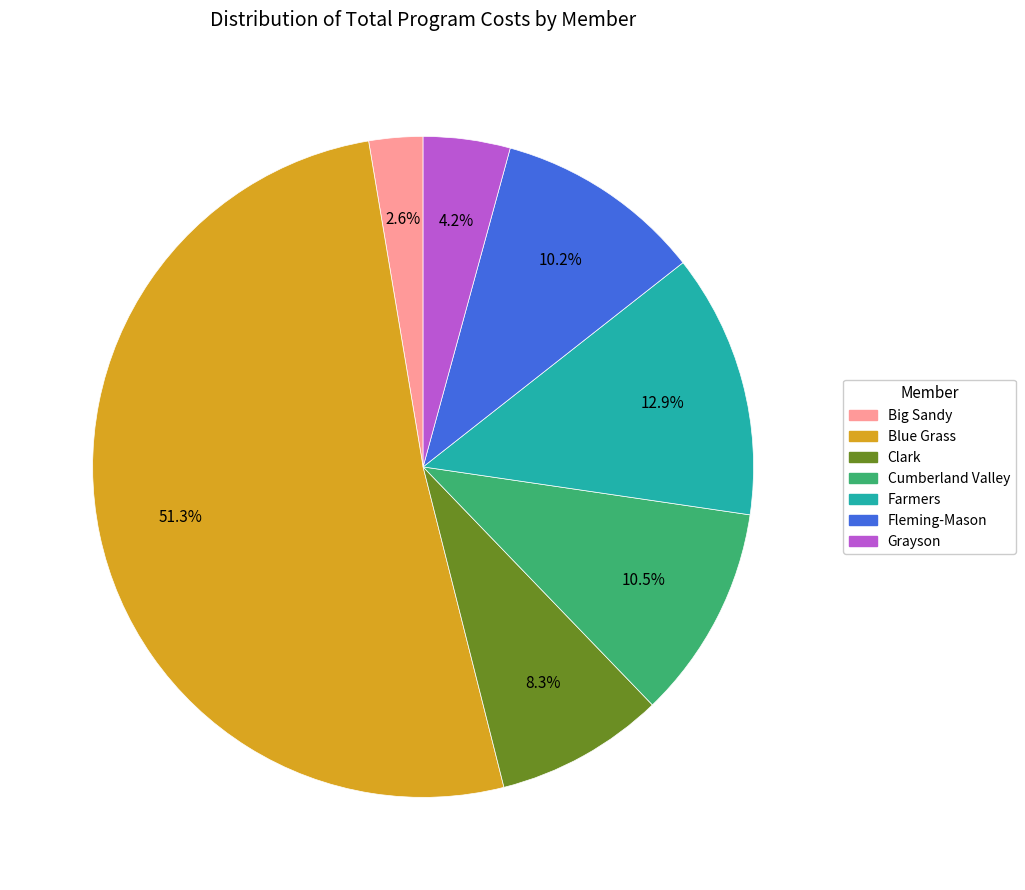

Is there any slice that represents more than half of the pie?

Yes